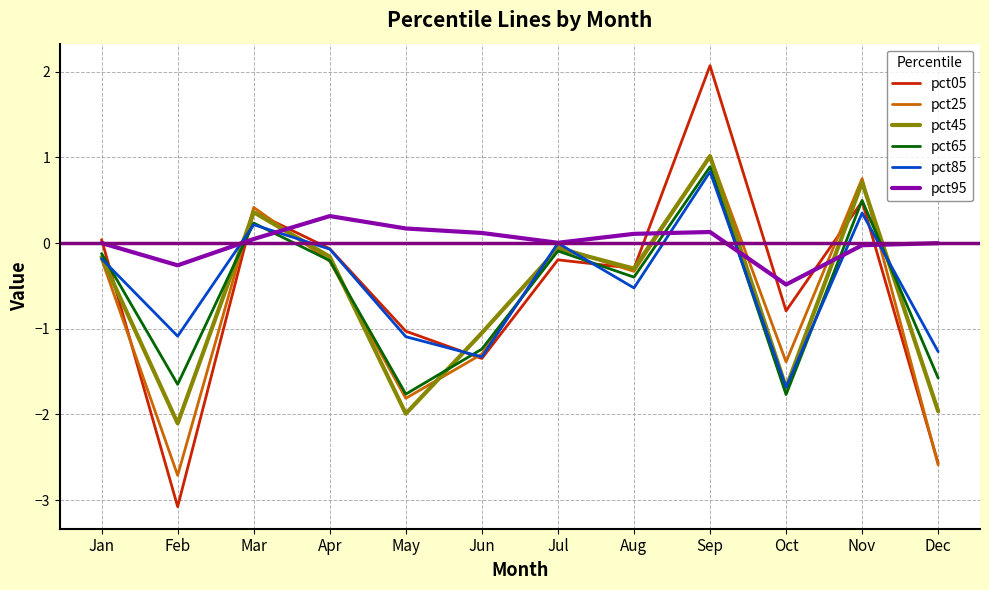

What is the sum of the pct05 values at Dec and Jul?

-2.8